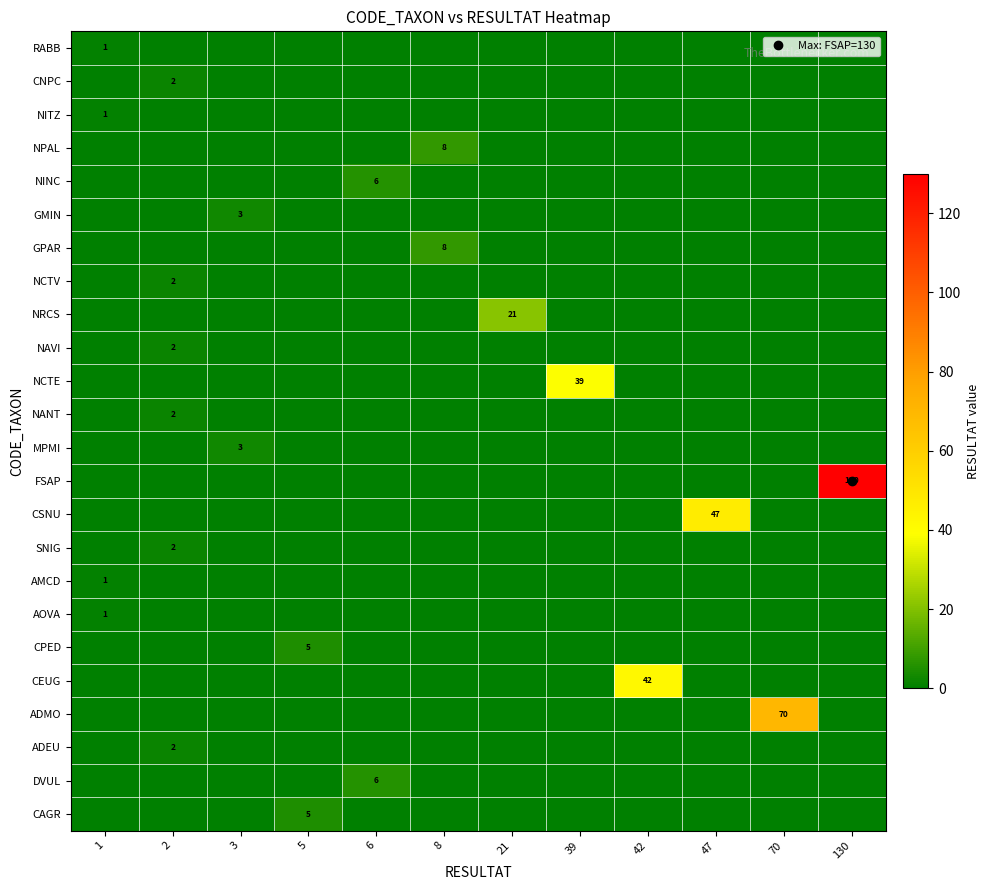

True or false: NRCS has a value of -14 at 1.

False